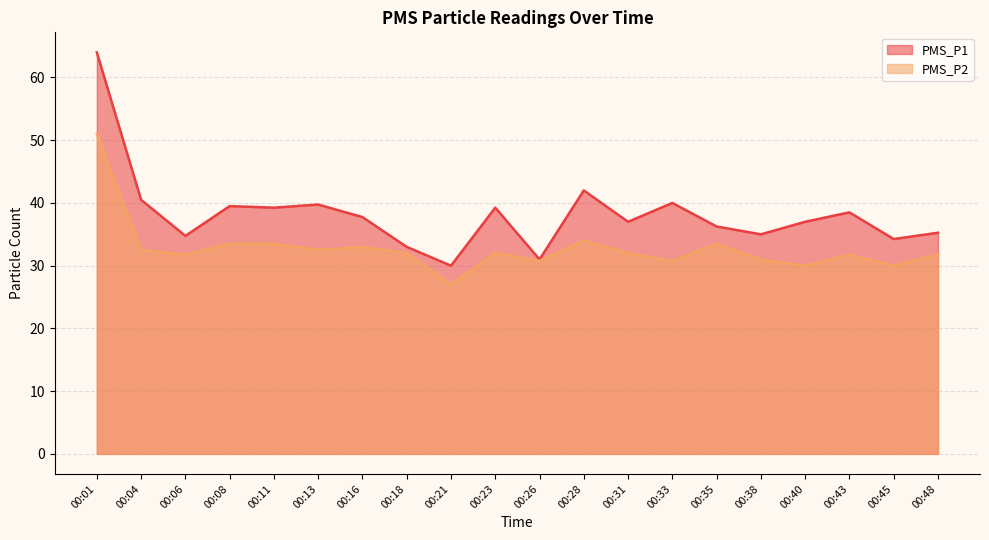

True or false: PMS_P2 and PMS_P1 intersect in this chart.

False